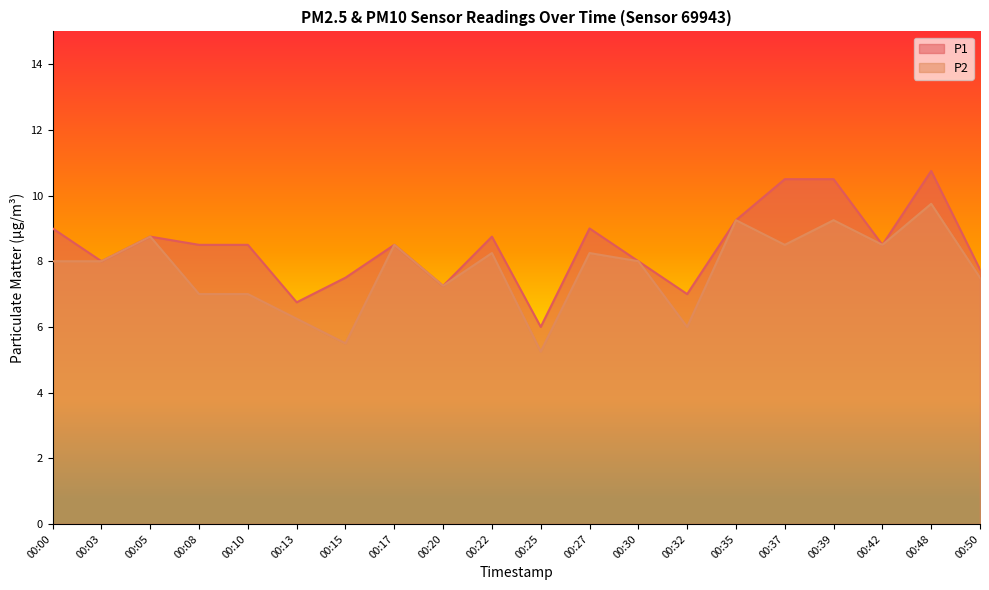

At which category is the sum across all series the highest?

00:48